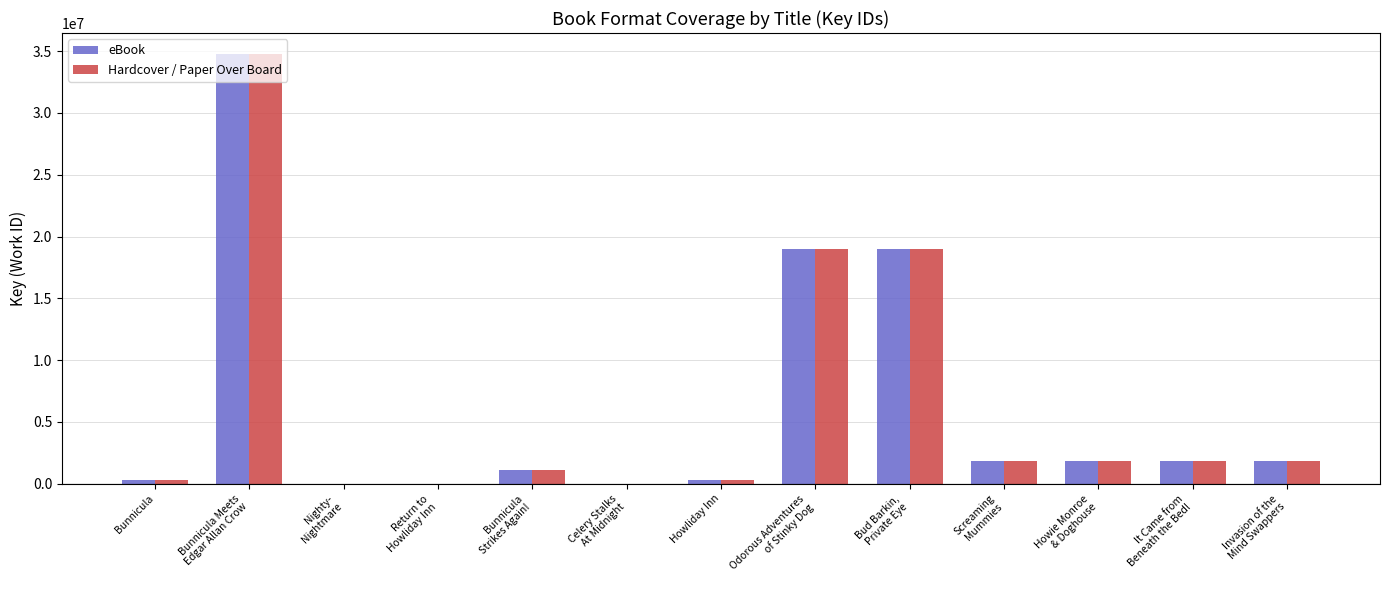

What is the highest value of the Hardcover / Paper Over Board series?

34732792